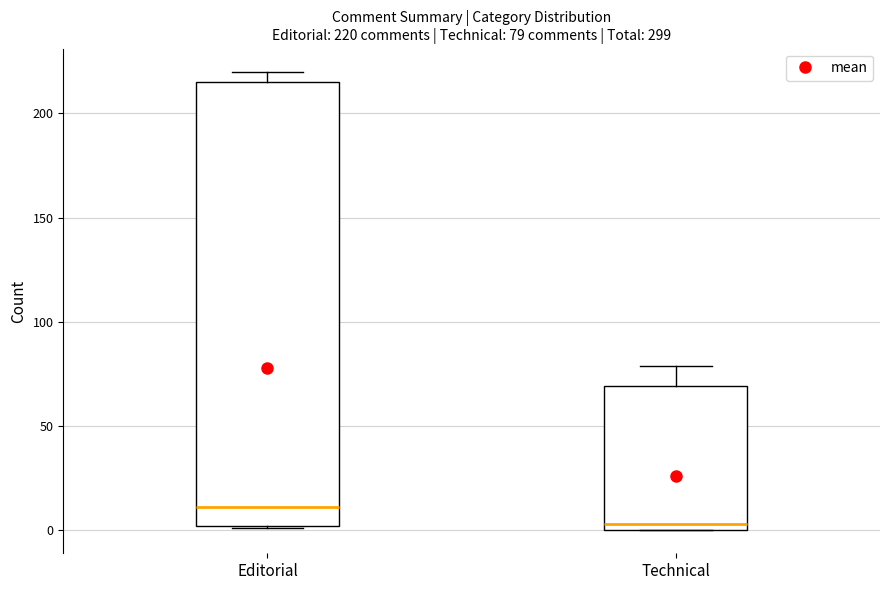

Which box's median line is the lowest?

Technical